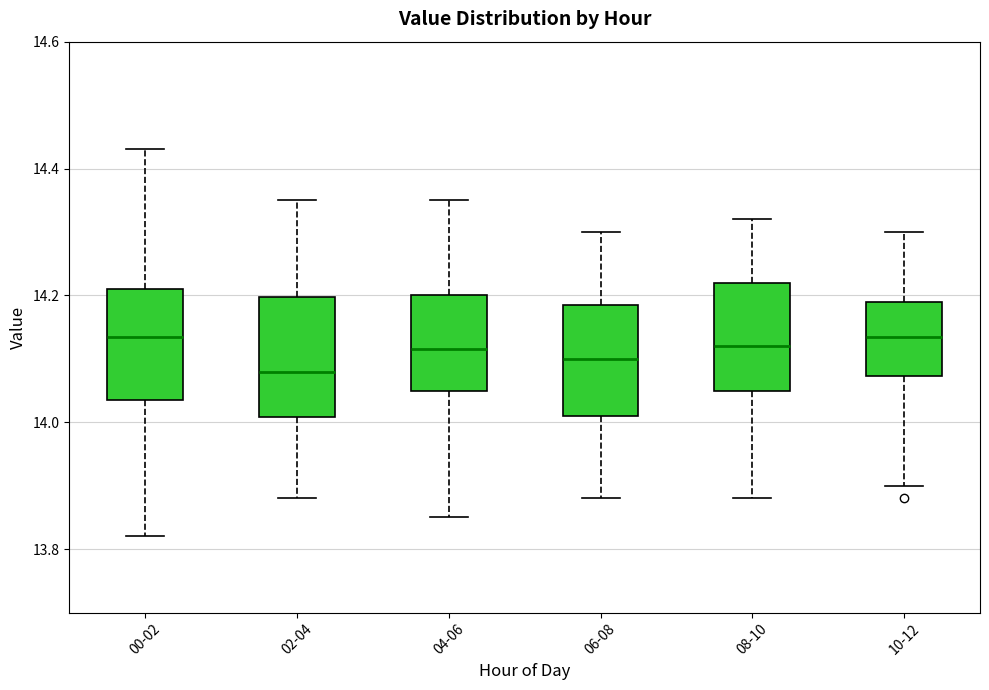

Reading left to right, transcribe this box plot: for each box, give where its median line is, the range the box spans, and where its two whiskers end, as read against the y-axis. The values are not printed on the chart, so give them approximately, as read against the axis.

00-02: median 14.14, box 14.04 to 14.22, whiskers 13.82 to 14.44
02-04: median 14.08, box 14.00 to 14.20, whiskers 13.88 to 14.36
04-06: median 14.12, box 14.06 to 14.20, whiskers 13.86 to 14.36
06-08: median 14.10, box 14.02 to 14.18, whiskers 13.88 to 14.30
08-10: median 14.12, box 14.06 to 14.22, whiskers 13.88 to 14.32
10-12: median 14.14, box 14.08 to 14.20, whiskers 13.90 to 14.30